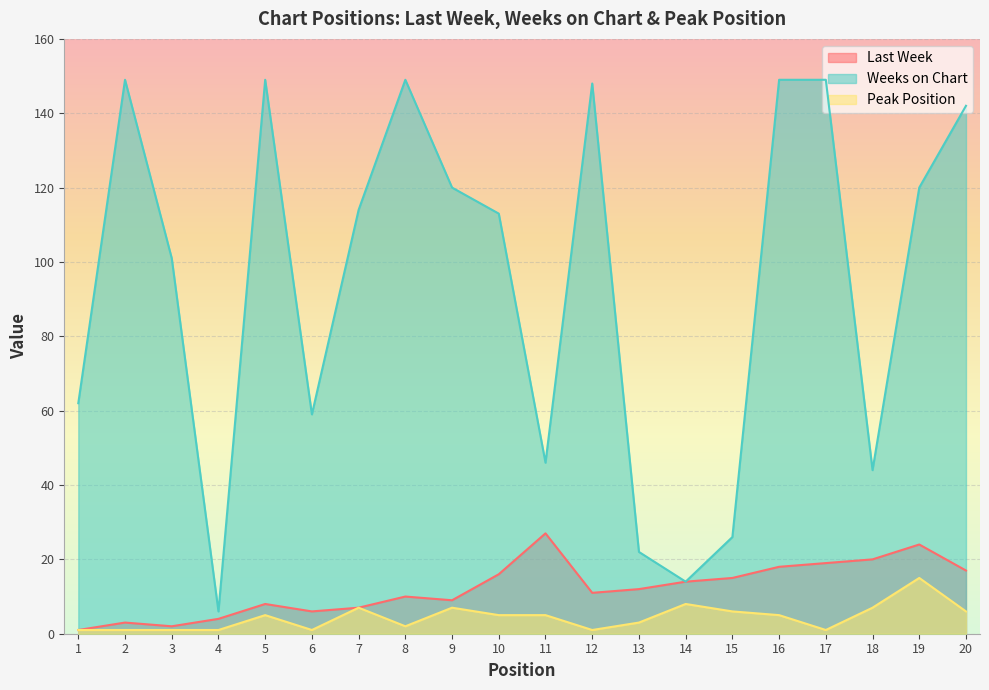

At how many categories does at least one series exceed 95?

12